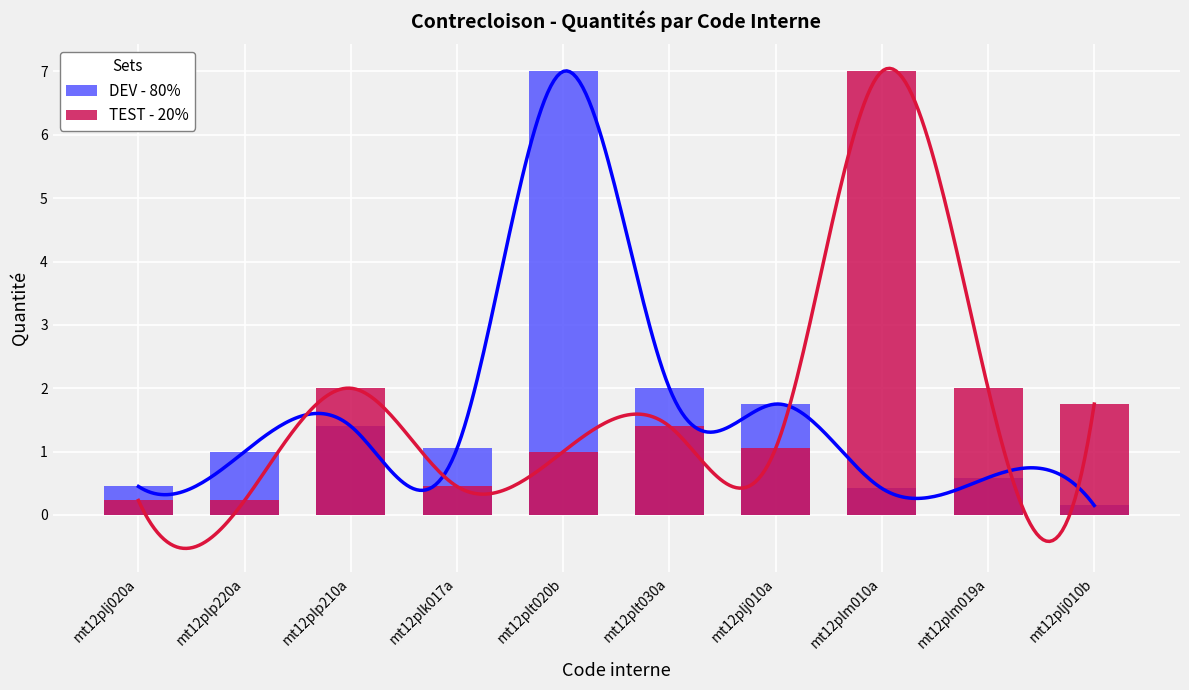

Is it true that TEST - 20% equals 1.8 at mt12plj010b?

True